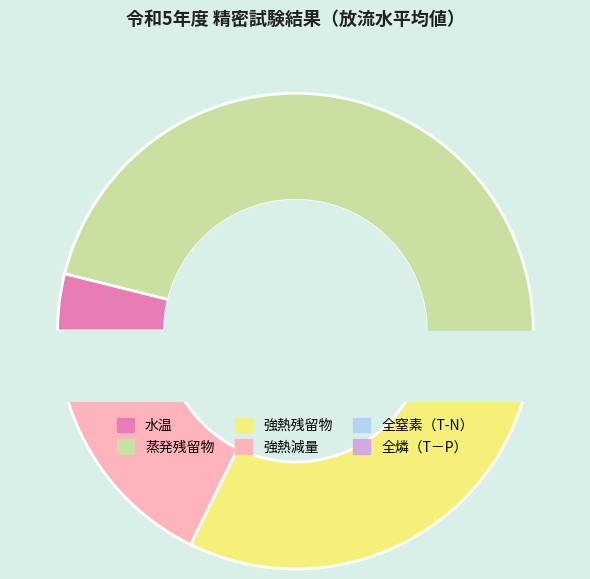

To the nearest percent, what is the combined percentage of 強熱減量 and 水温?

20%